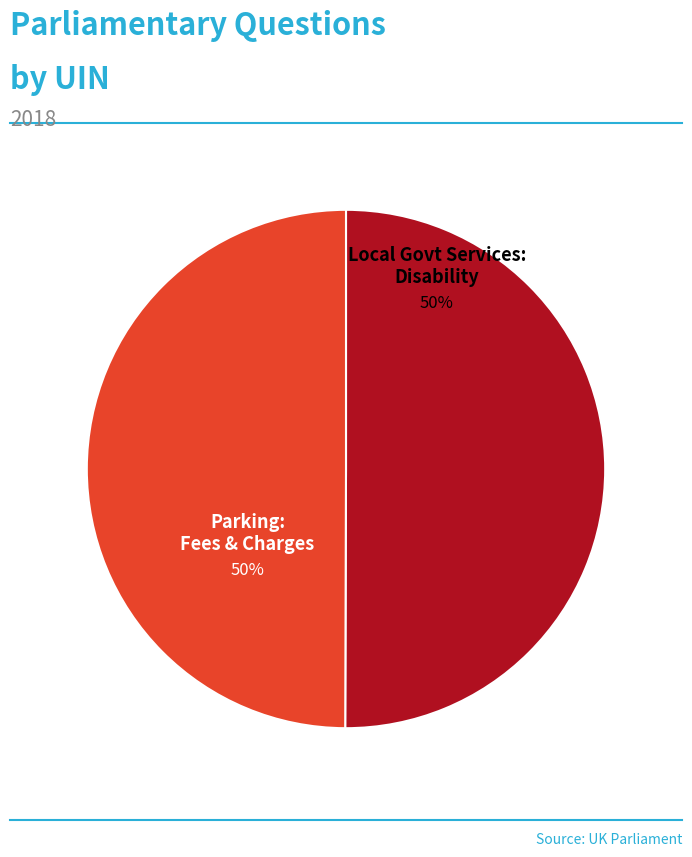

To the nearest percent, what is the average slice percentage?

50%